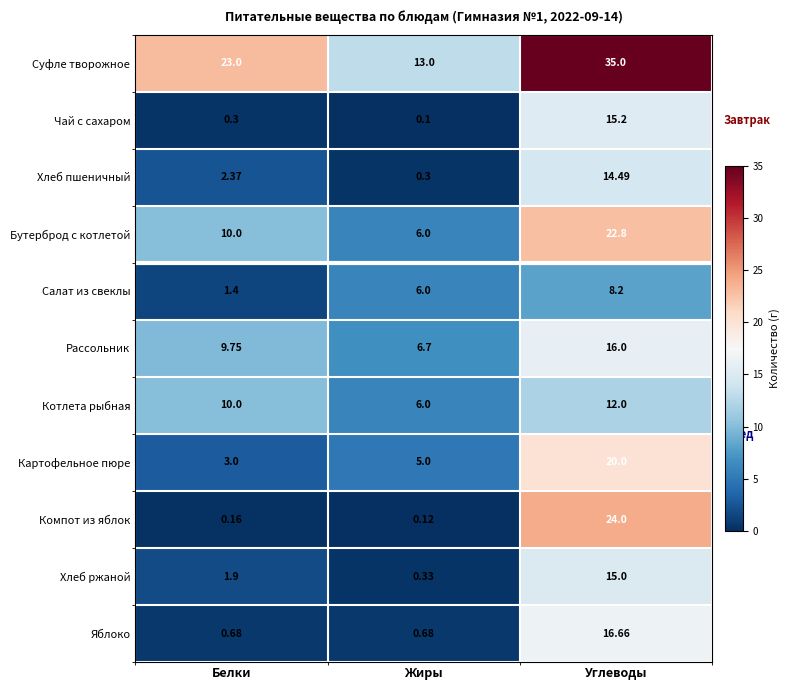

What is the smallest value displayed?

0.1